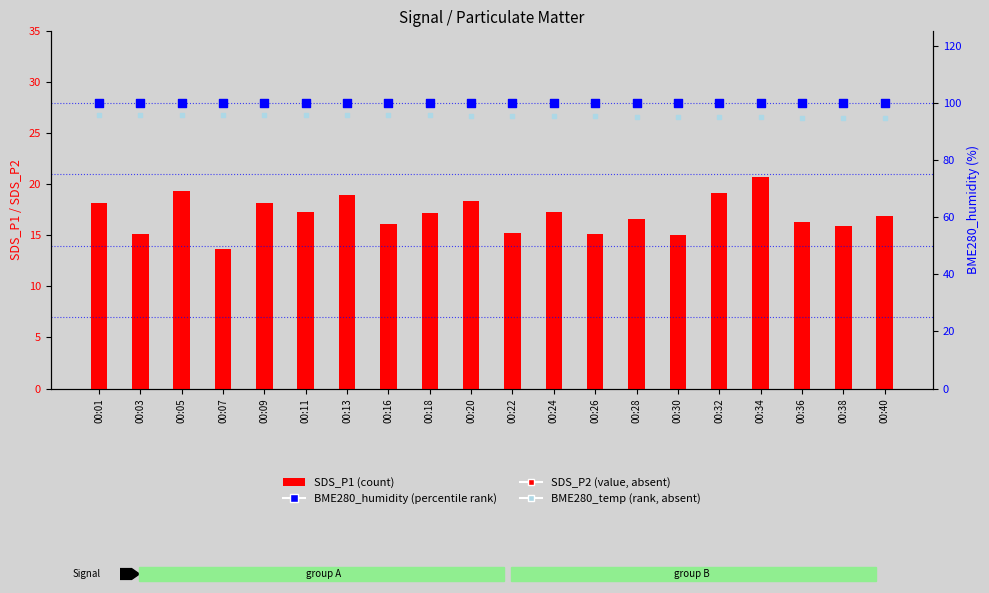

Which series reaches the minimum Y coordinate?

SDS_P2